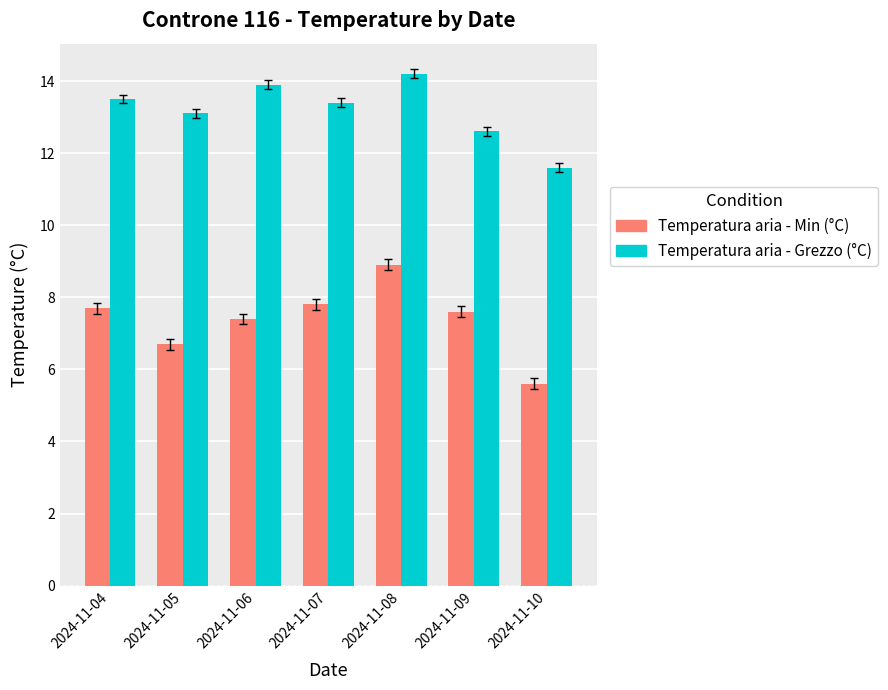

At 2024-11-07, list the series in order from largest to smallest.

Temperatura aria - Grezzo (°C), Temperatura aria - Min (°C)